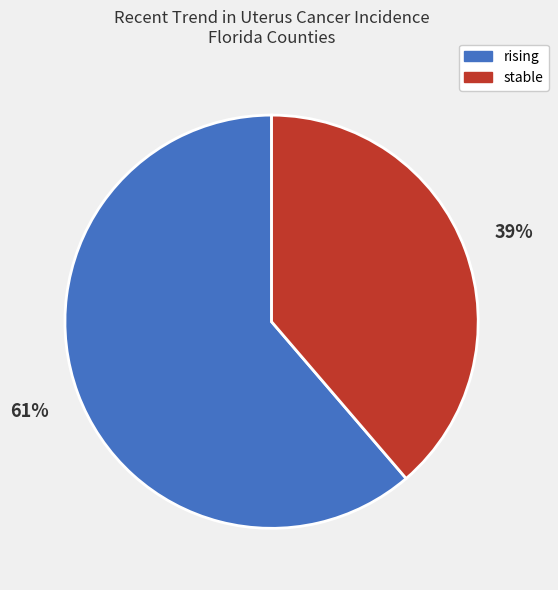

To the nearest percent, what is the average slice percentage?

50%